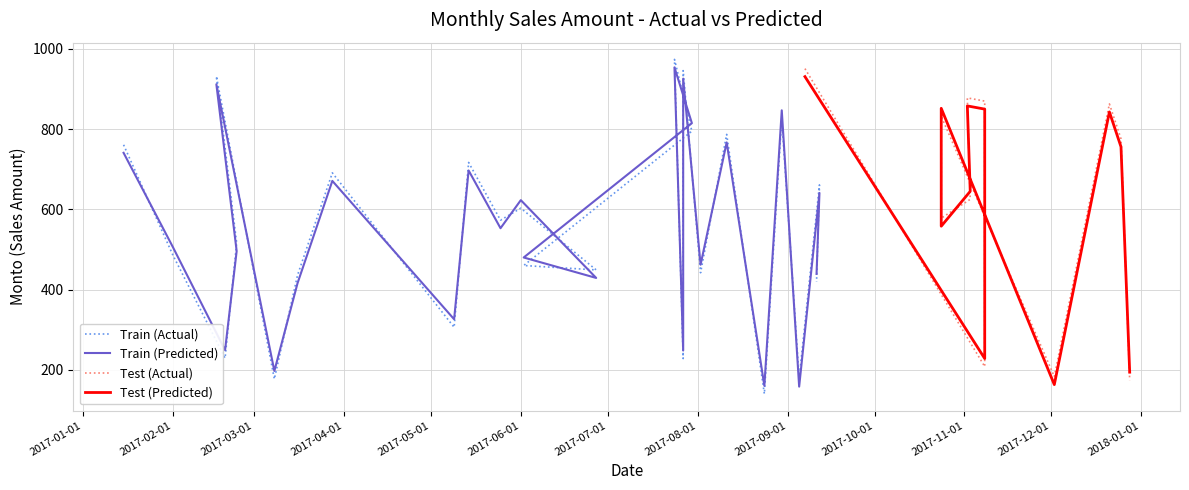

Does the chart display data point markers on the line(s)?

No